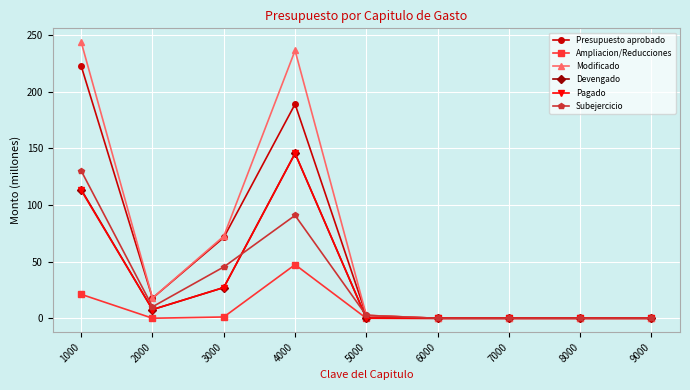

Is the value of Ampliacion/Reducciones at 6000 greater than the value of Devengado at 2000?

No